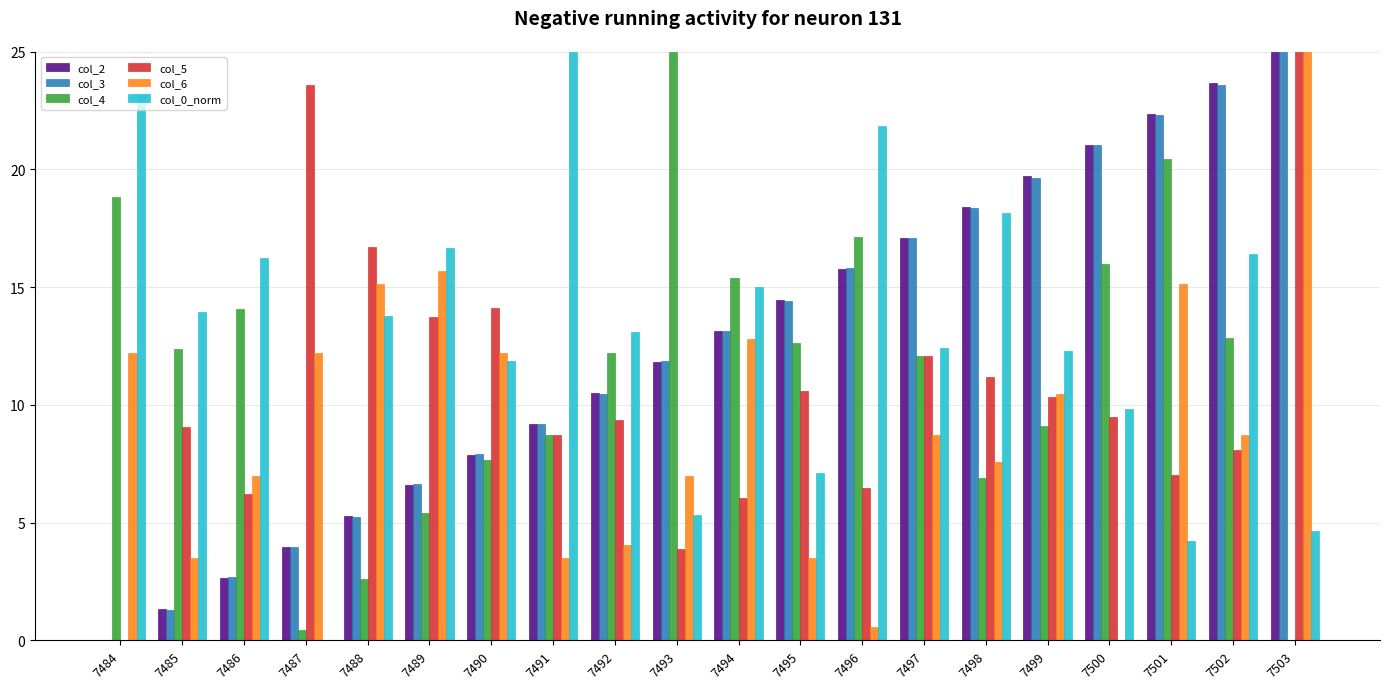

Reading left to right, transcribe all the data shown in this chart.

col_2: 0.0	1.3	2.6	3.9	5.3	6.6	7.9	9.2	10.5	11.8	13.2	14.5	15.8	17.1	18.4	19.7	21.1	22.4	23.7	25.0
col_3: 0.0	1.3	2.7	4.0	5.2	6.6	7.9	9.2	10.5	11.9	13.1	14.4	15.8	17.1	18.4	19.7	21.0	22.3	23.6	25.0
col_4: 18.8	12.4	14.1	0.4	2.6	5.4	7.7	8.7	12.2	25.0	15.4	12.6	17.1	12.1	6.9	9.1	16.0	20.5	12.9	0.0
col_5: 0.0	9.1	6.2	23.6	16.7	13.7	14.1	8.7	9.4	3.9	6.0	10.6	6.5	12.1	11.2	10.3	9.5	7.0	8.1	25.0
col_6: 12.2	3.5	7.0	12.2	15.1	15.7	12.2	3.5	4.1	7.0	12.8	3.5	0.6	8.7	7.6	10.5	0.0	15.1	8.7	25.0
col_0_norm: 23.2	13.9	16.3	0.0	13.8	16.7	11.9	25.0	13.1	5.3	15.0	7.1	21.9	12.4	18.2	12.3	9.8	4.2	16.4	4.6